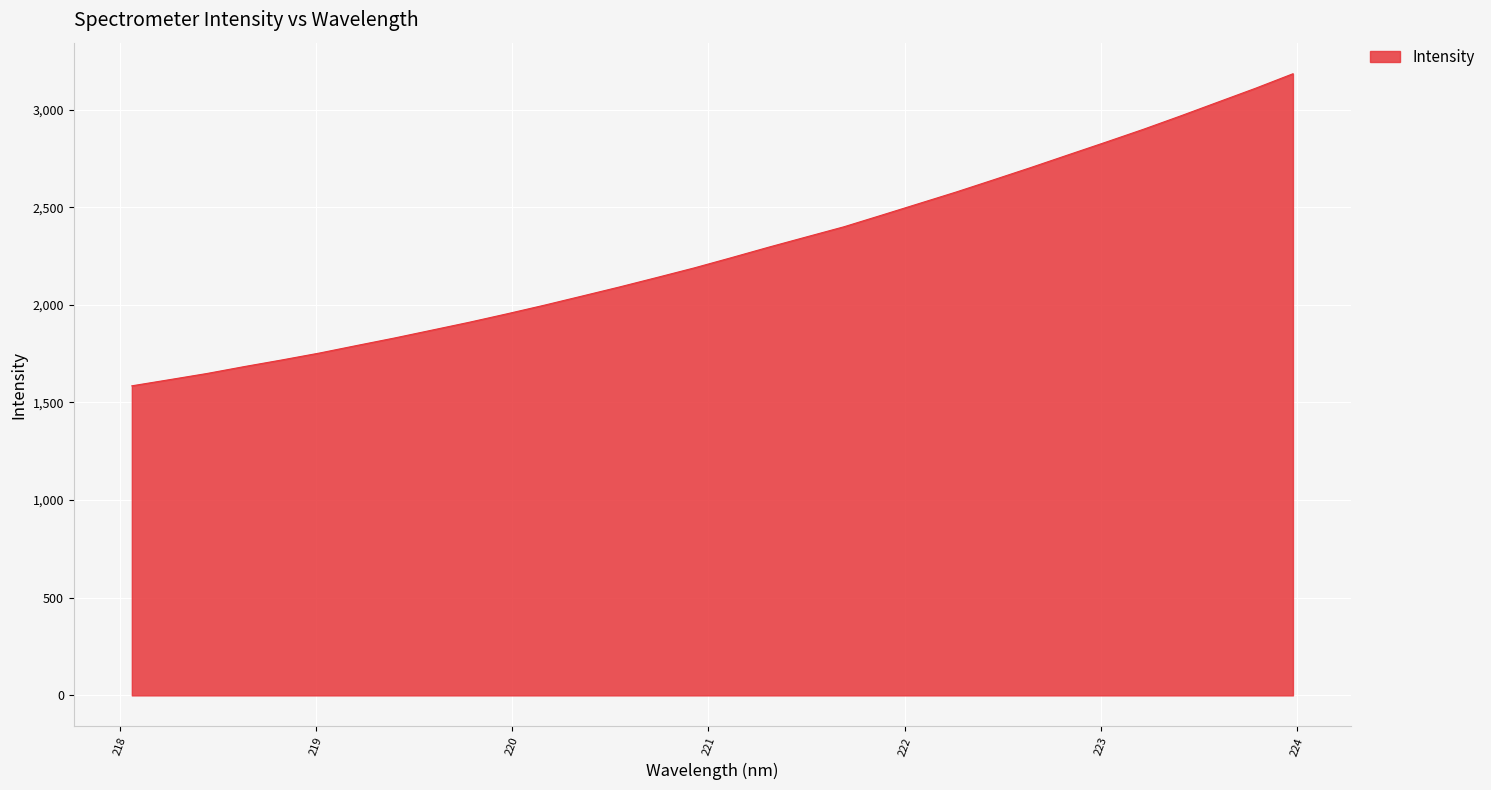

Reading left to right, extract all data points from this chart.

1585.4	1616.8	1648.4	1684.0	1717.8	1753.2	1791.9	1830.1	1870.5	1911.0	1953.9	1998.2	2044.6	2091.3	2139.8	2189.1	2242.0	2295.9	2348.0	2399.8	2458.9	2518.5	2578.0	2640.5	2703.8	2768.8	2833.4	2899.1	2968.0	3038.8	3109.4	3183.7